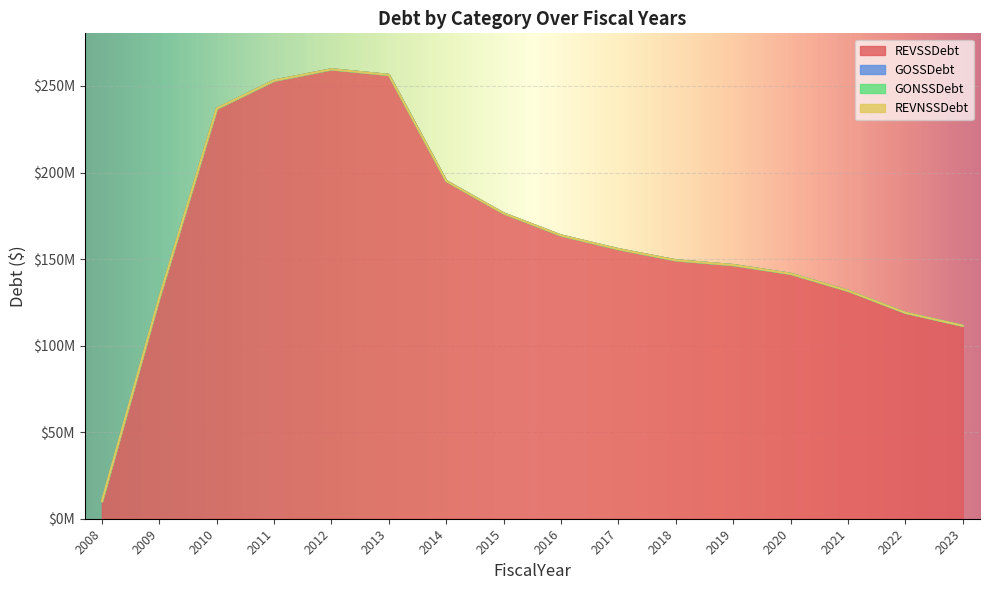

Read the REVSSDebt value at 2023.

111500000.0